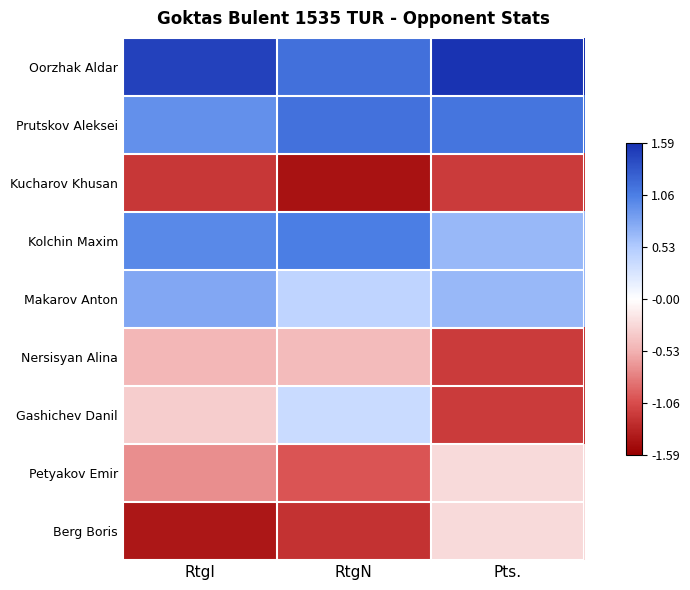

Reading left to right, list all the values displayed in this chart.

Oorzhak Aldar: RtgI=1.5	RtgN=1.2	Pts.=1.6
Prutskov Aleksei: RtgI=0.9	RtgN=1.1	Pts.=1.1
Kucharov Khusan: RtgI=-1.2	RtgN=-1.5	Pts.=-1.2
Kolchin Maxim: RtgI=1.0	RtgN=1.1	Pts.=0.7
Makarov Anton: RtgI=0.8	RtgN=0.4	Pts.=0.7
Nersisyan Alina: RtgI=-0.5	RtgN=-0.5	Pts.=-1.2
Gashichev Danil: RtgI=-0.3	RtgN=0.4	Pts.=-1.2
Petyakov Emir: RtgI=-0.7	RtgN=-1.0	Pts.=-0.3
Berg Boris: RtgI=-1.4	RtgN=-1.2	Pts.=-0.3